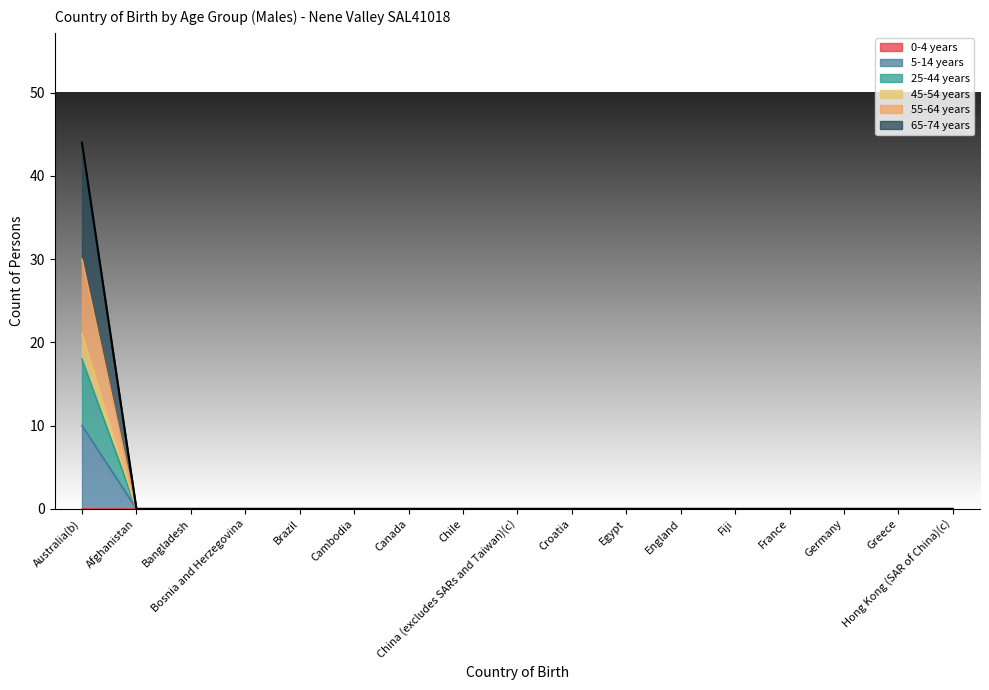

True or false: 65-74 years has a value of 10 at Canada.

False